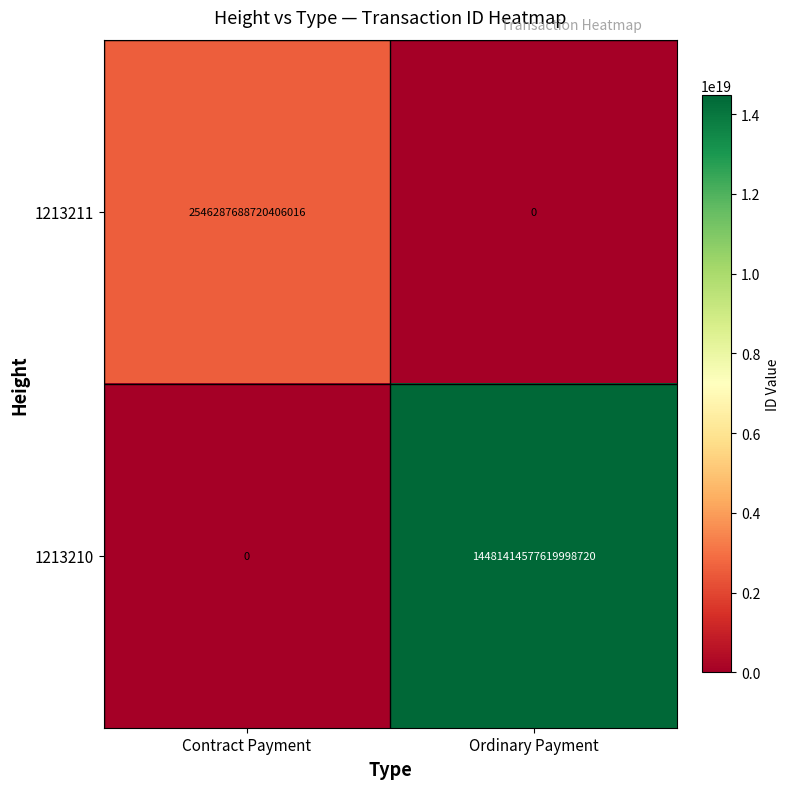

Which series has the widest spread of values?

1213210